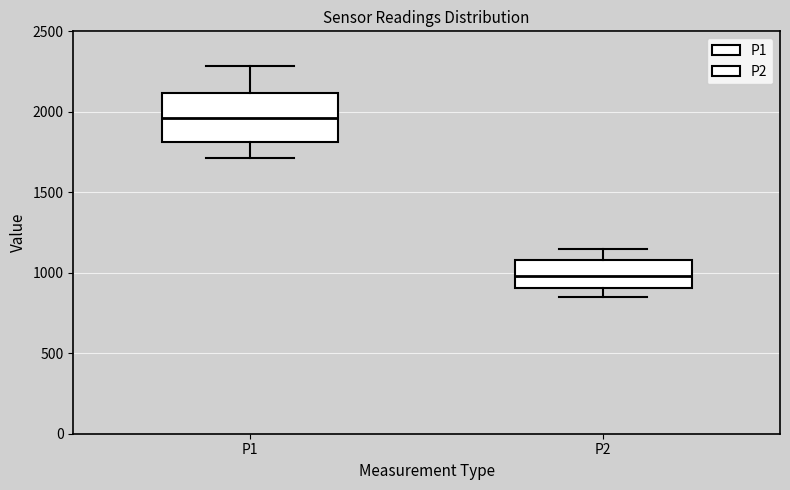

Comparing the boxes themselves (not the whiskers), which one is the tallest?

P1